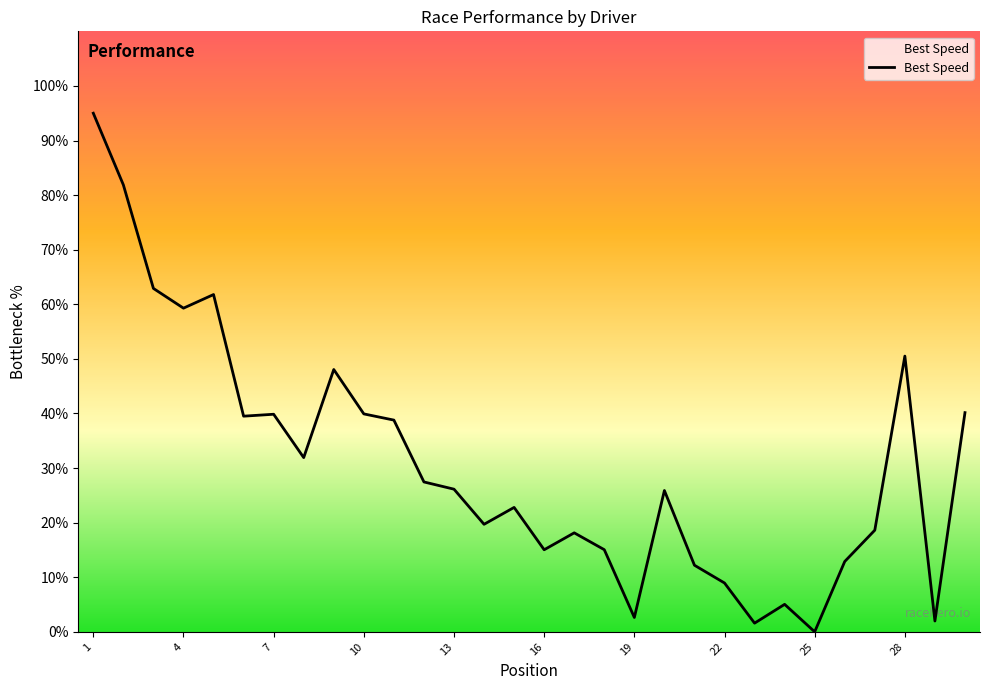

True or false: the data shows 8.9 at 22.

True